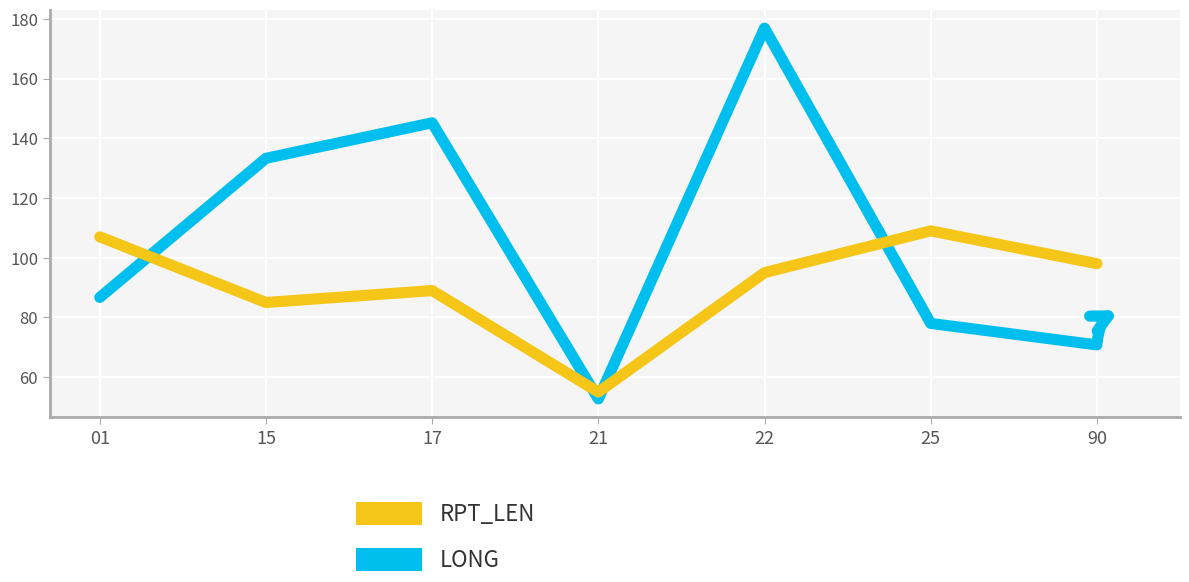

What is the total value across all series at 25?

187.0